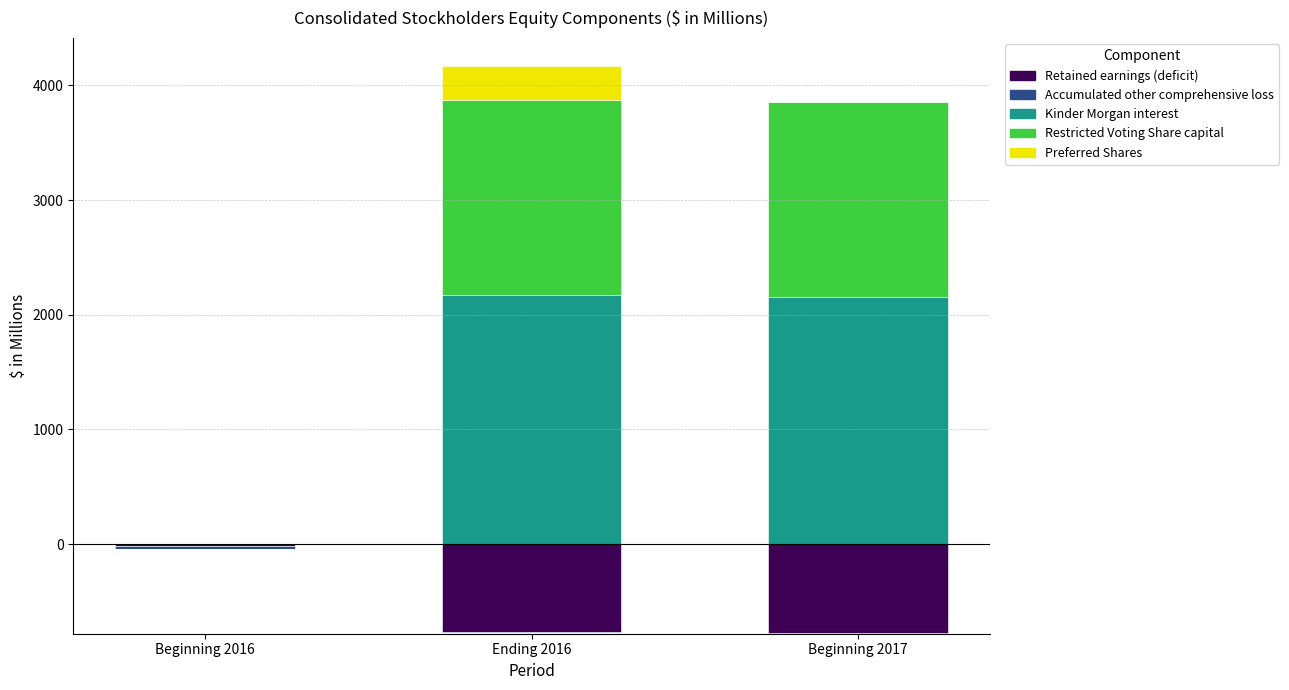

At which category is the sum across all series the highest?

Ending 2016